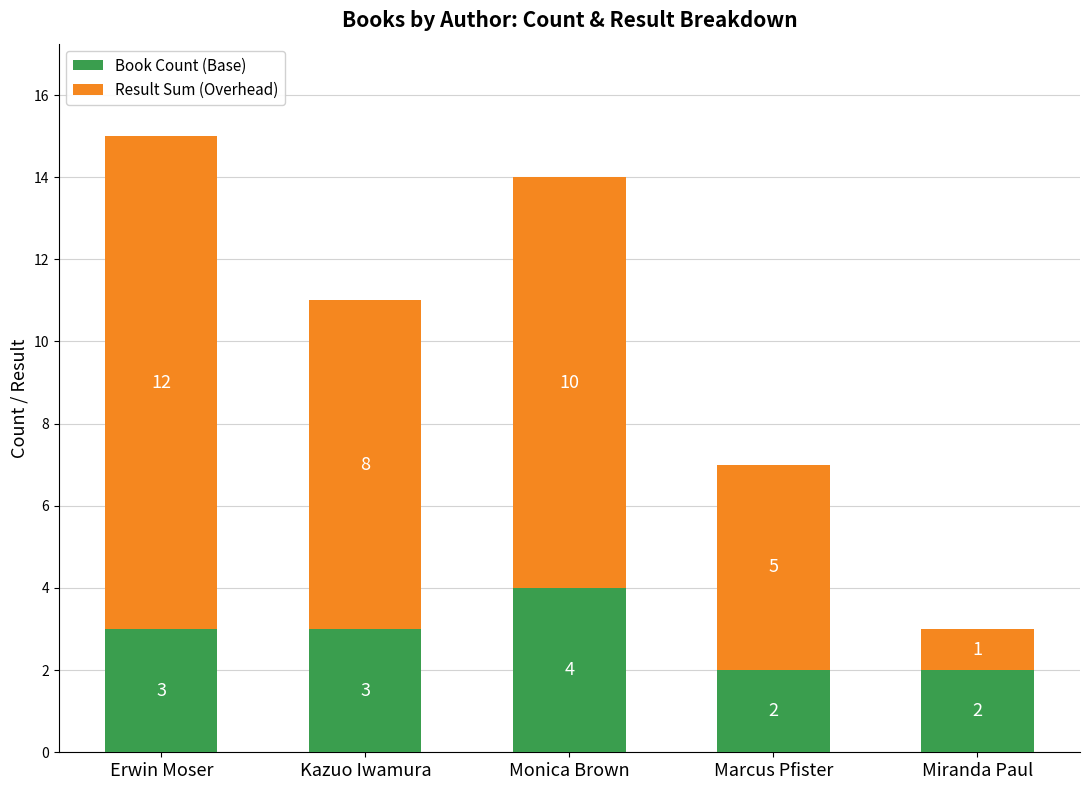

At which category is the sum across all series the highest?

Erwin Moser